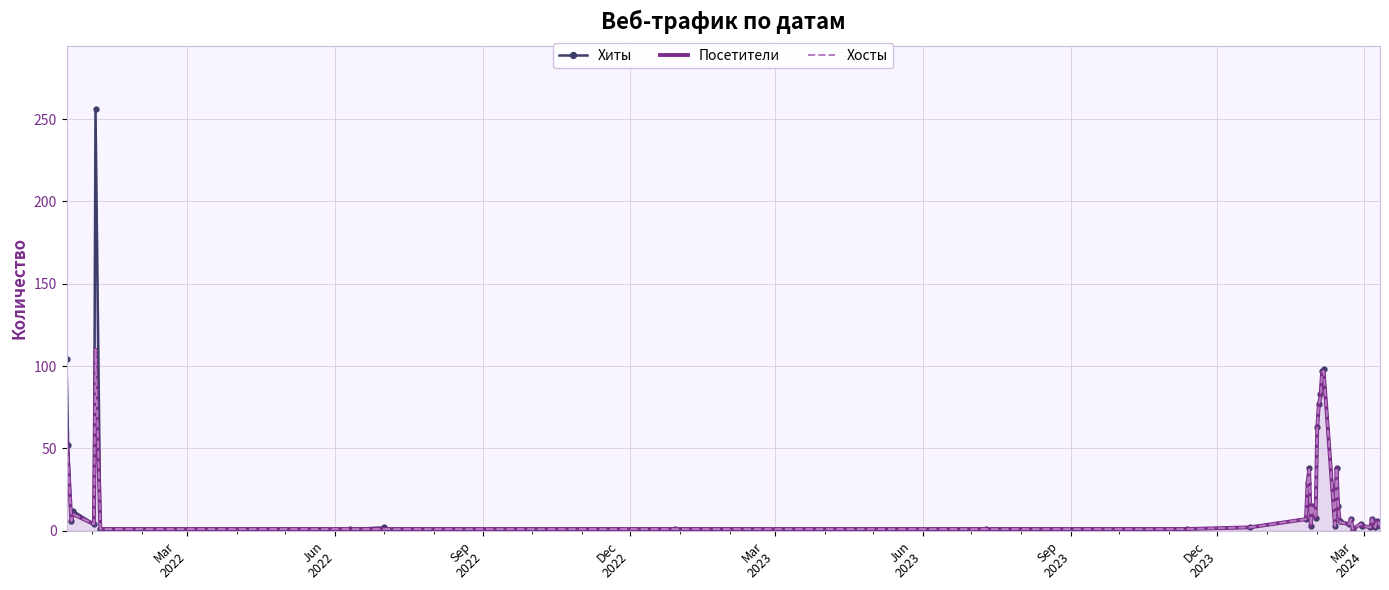

How many lines are shown in the chart?

3